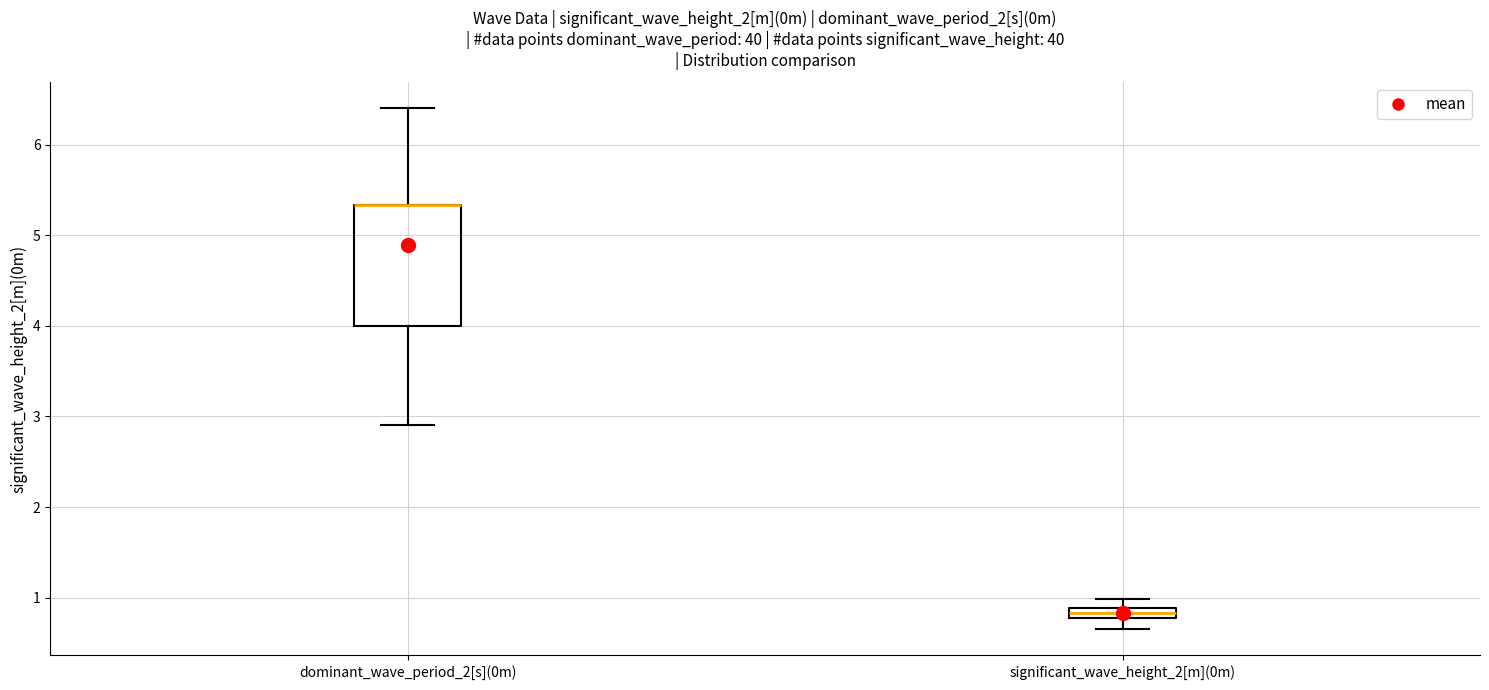

Comparing the boxes themselves (not the whiskers), which one is the tallest?

dominant_wave_period_2[s](0m)